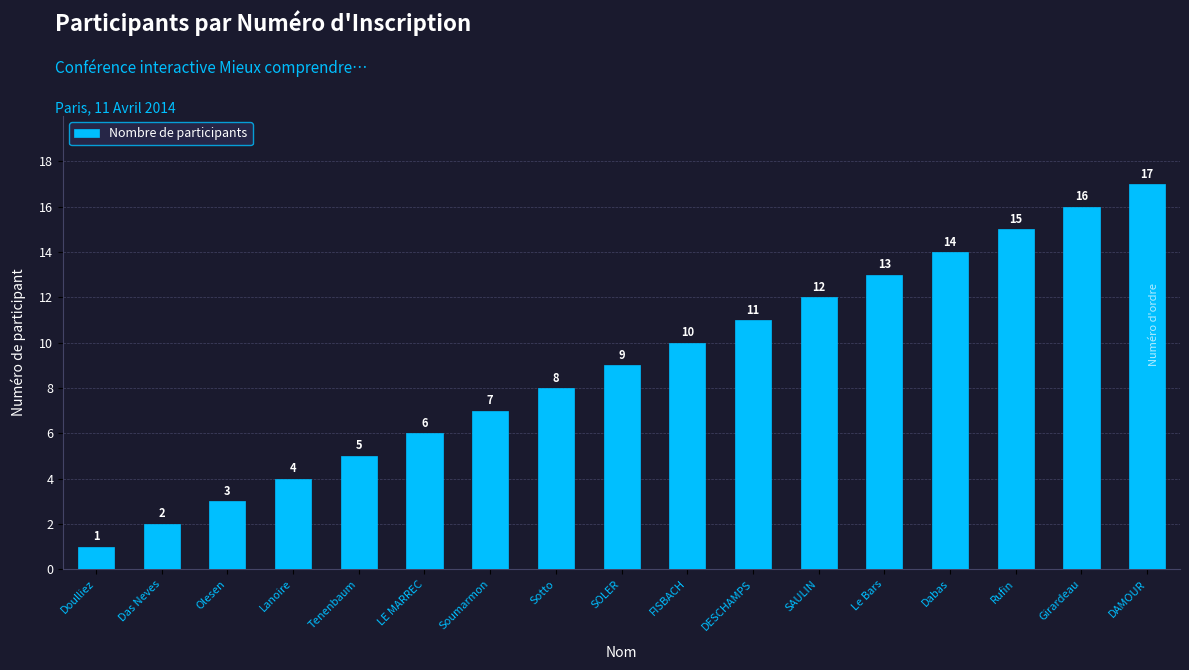

How many bars are there in total?

17